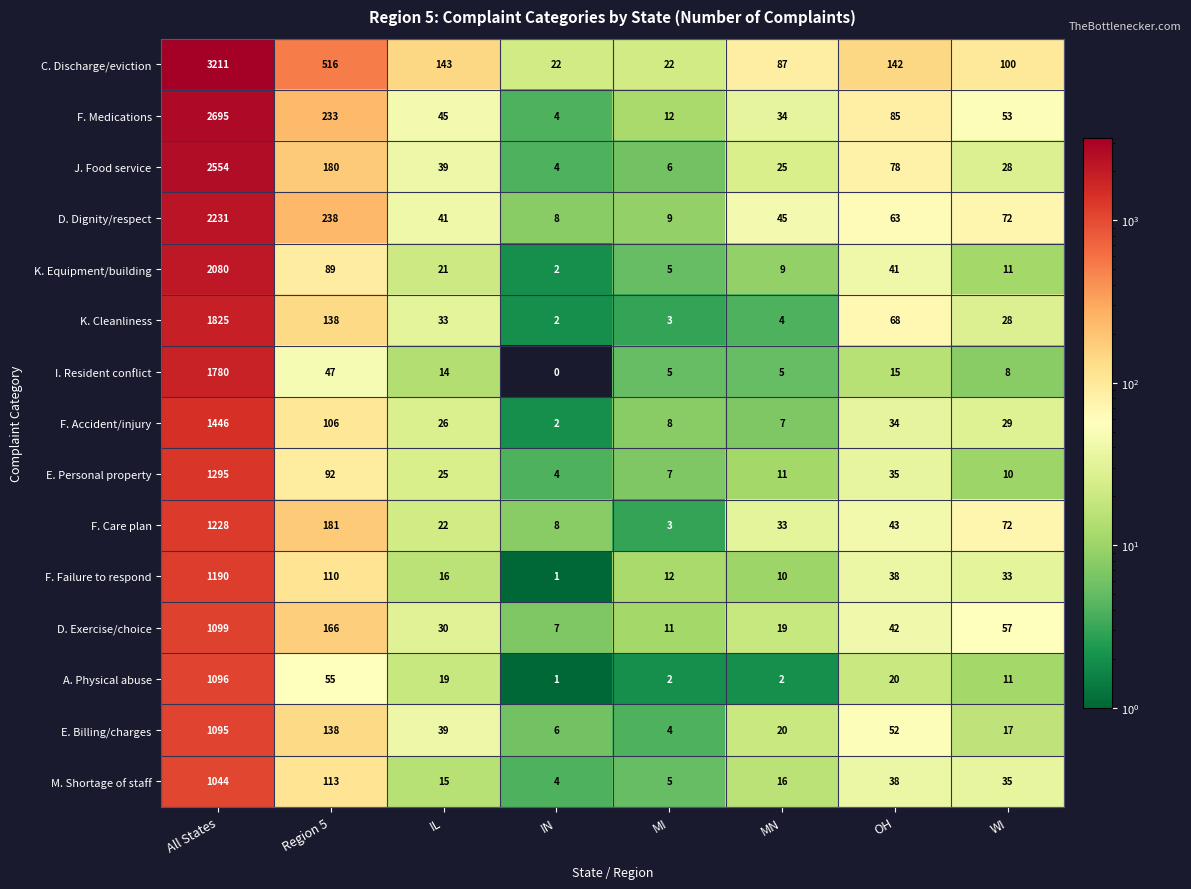

At which category does the chart reach its minimum across all series?

IN